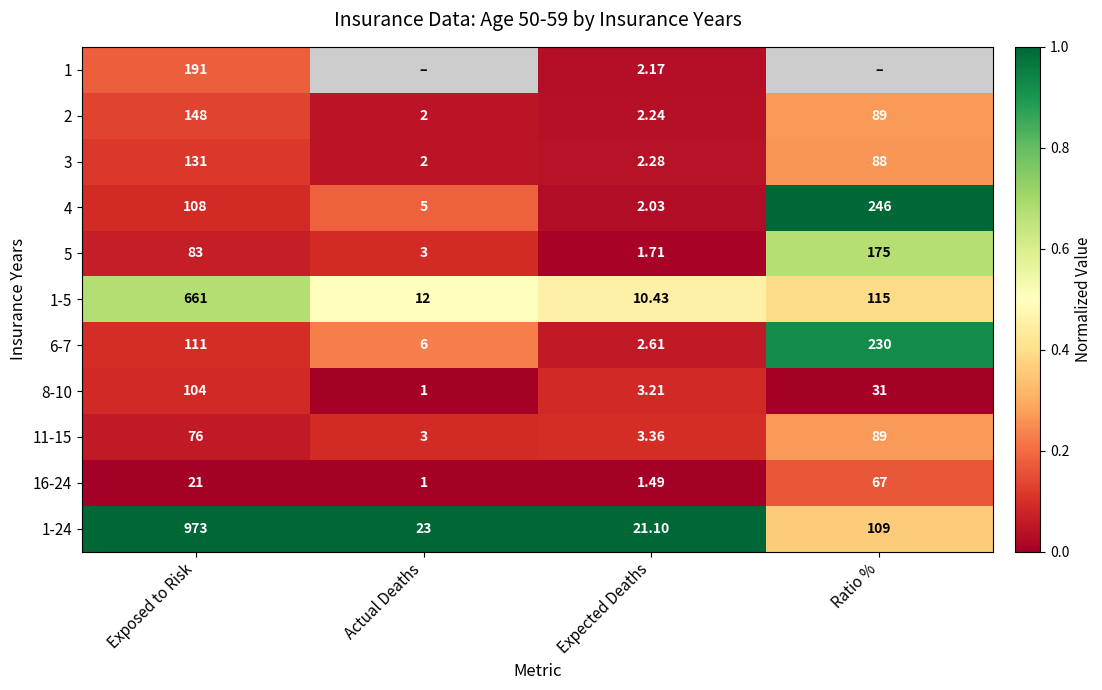

True or false: 1-5 has a value of 0.3 at Exposed to Risk.

False